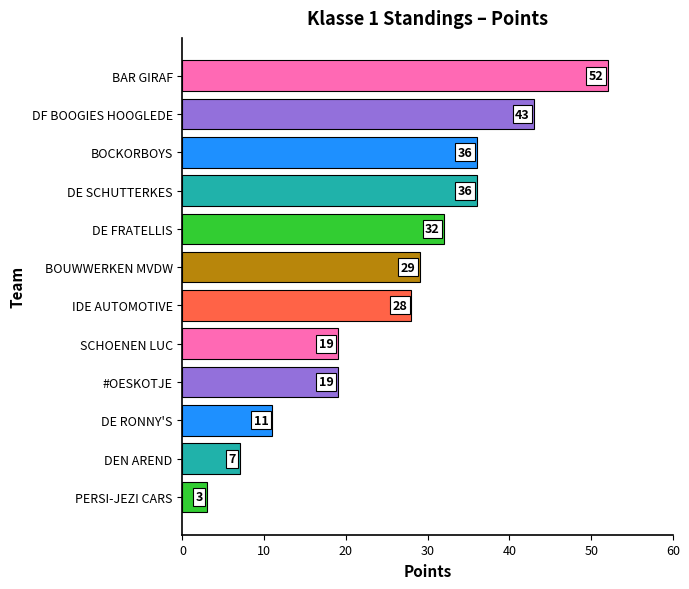

The chart shows a value of 36 at BOCKORBOYS. True or false?

True